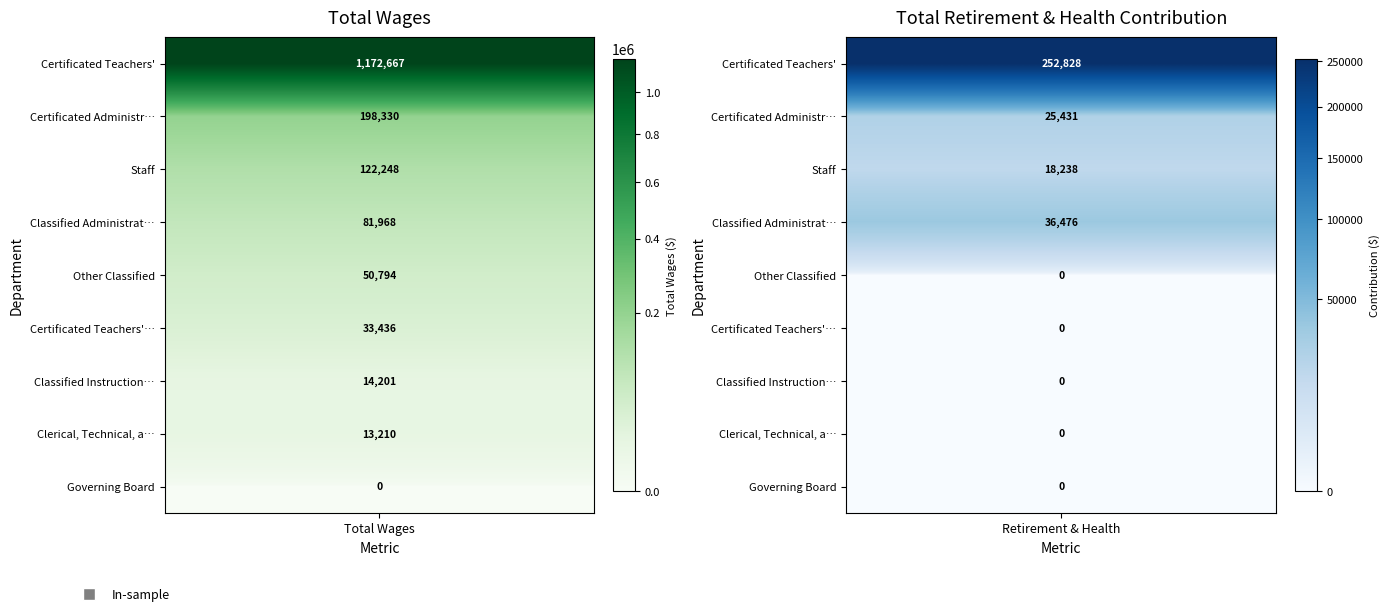

At which category is the sum across all series the highest?

Certificated Teachers'